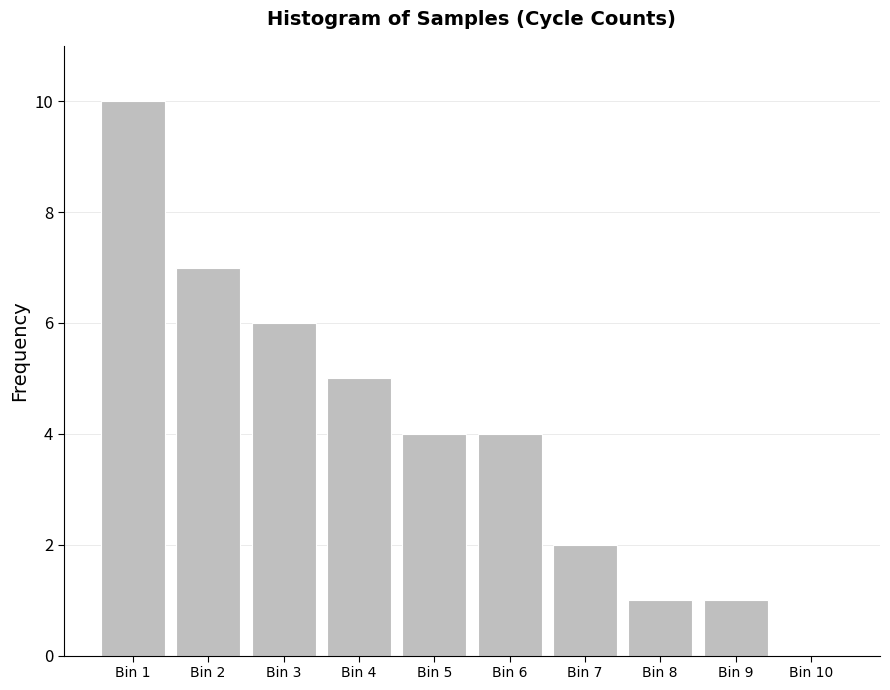

Reading left to right, extract all data points from this chart.

Bin 1=10	Bin 2=7	Bin 3=6	Bin 4=5	Bin 5=4	Bin 6=4	Bin 7=2	Bin 8=1	Bin 9=1	Bin 10=0